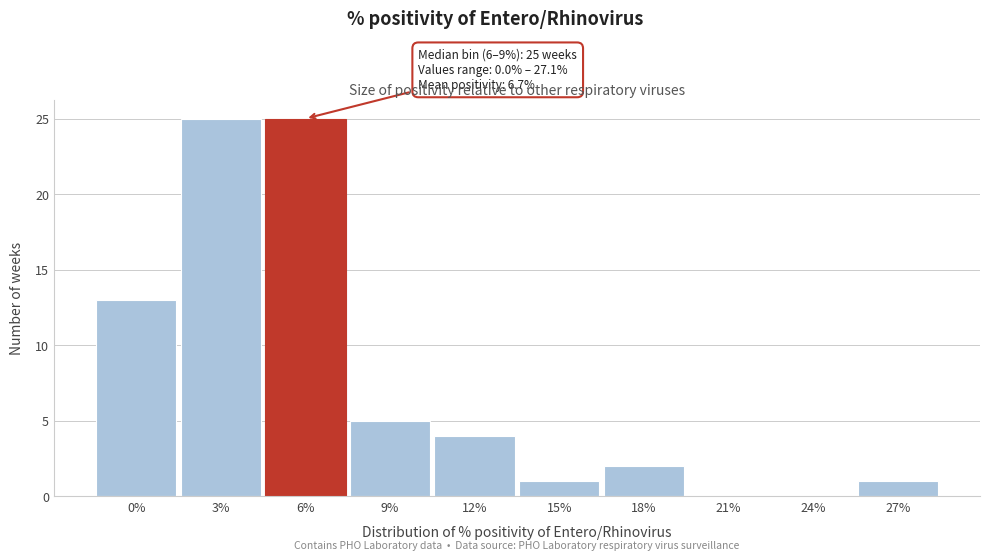

Reading left to right, what are all the values shown in this chart?

0%=13	3%=25	6%=25	9%=5	12%=4	15%=1	18%=2	21%=0	24%=0	27%=1